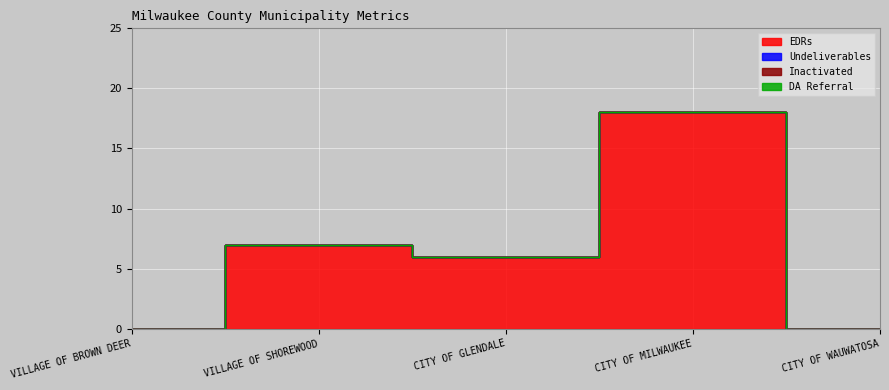

What position from the right is VILLAGE OF BROWN DEER?

5